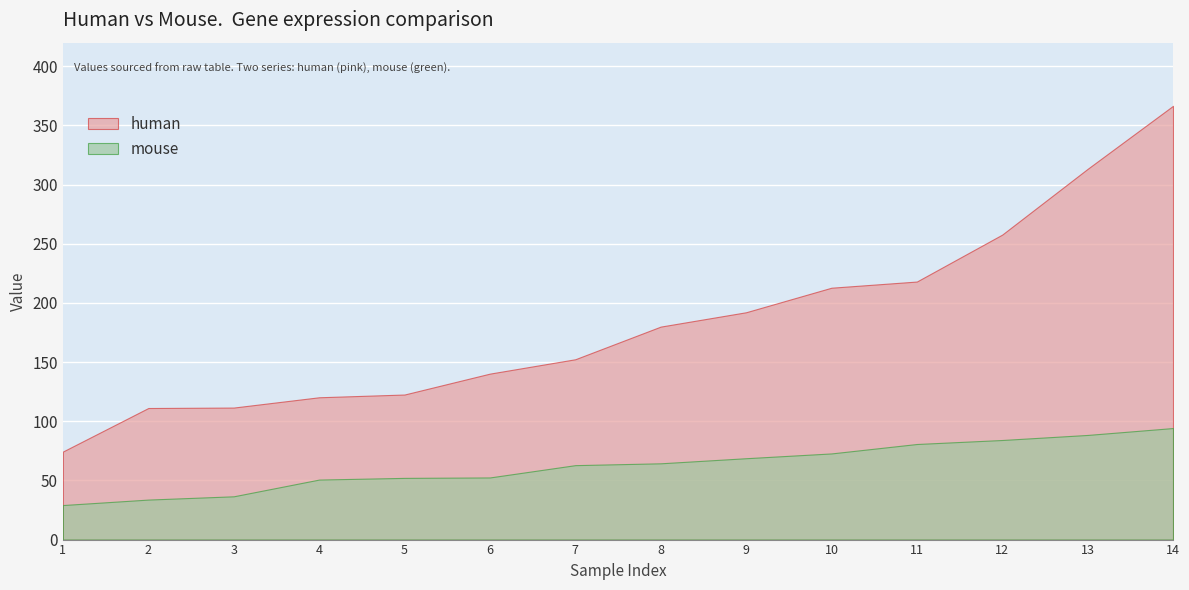

At 7, list the series in order from smallest to largest.

mouse, human